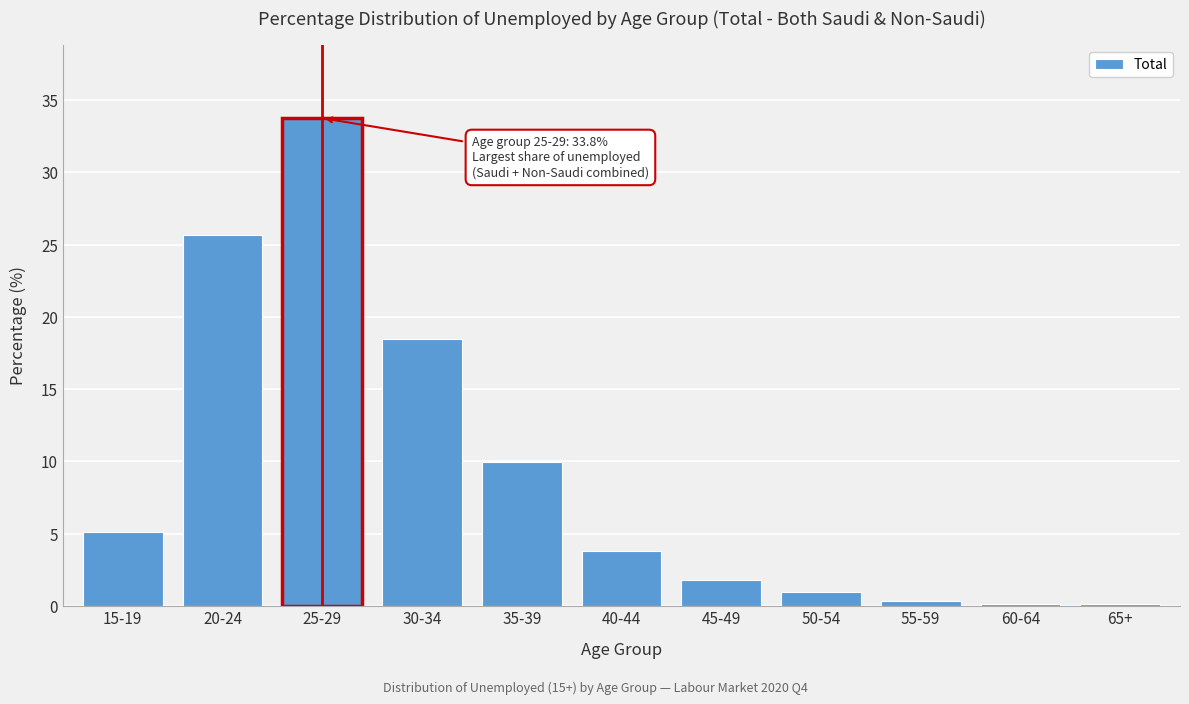

Reading left to right, list all the values displayed in this chart.

15-19=5.1	20-24=25.7	25-29=33.8	30-34=18.5	35-39=10.0	40-44=3.8	45-49=1.8	50-54=0.9	55-59=0.3	60-64=0.1	65+=0.1